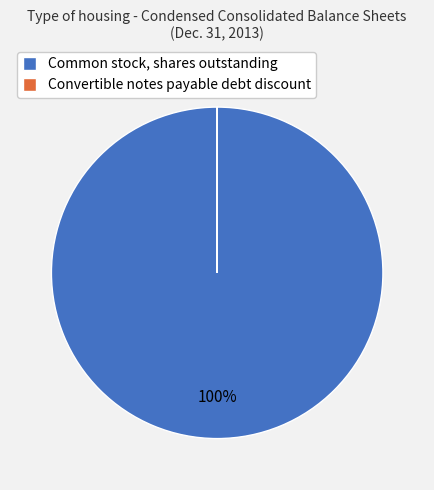

To the nearest percent, what is the average slice percentage?

50%